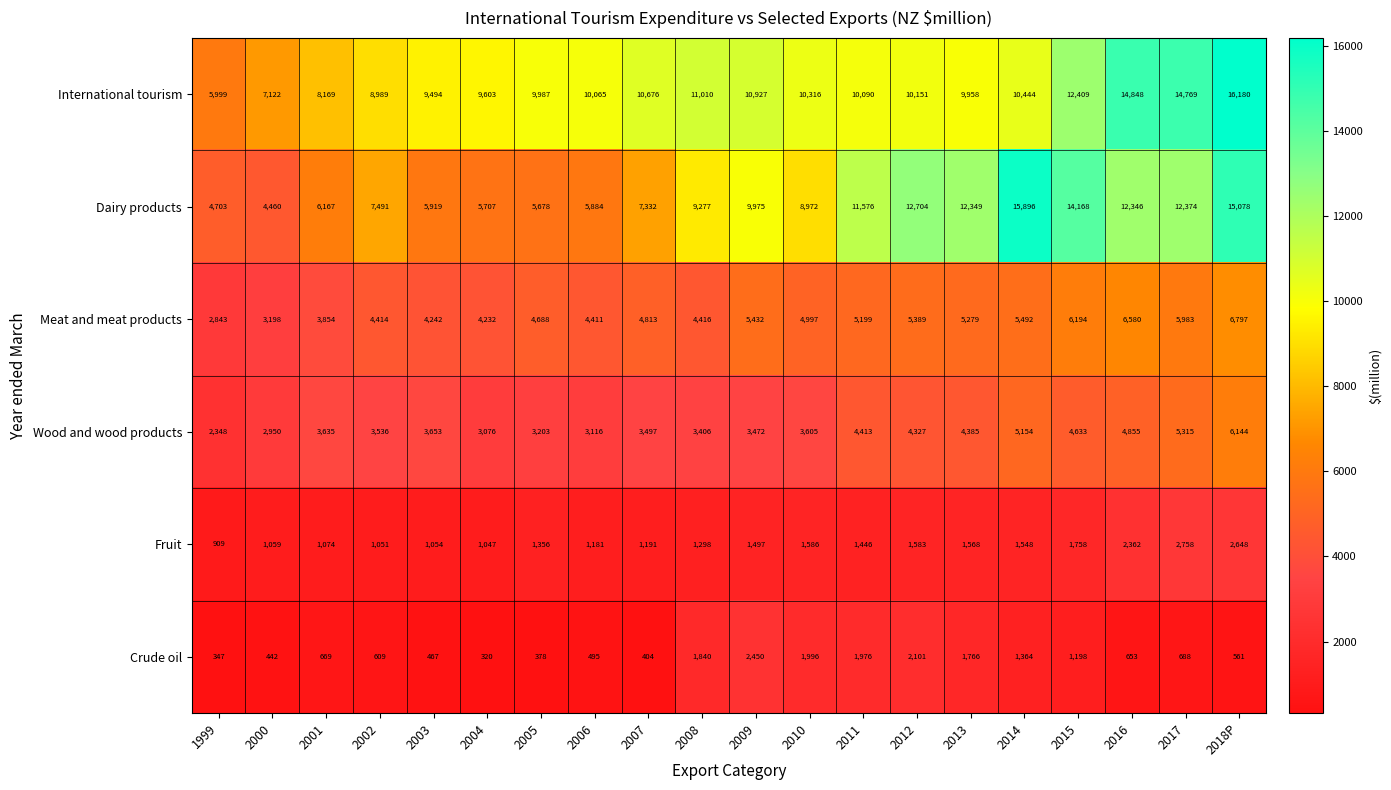

What is the sum of the Wood and wood products values at 2013 and 2007?

7882